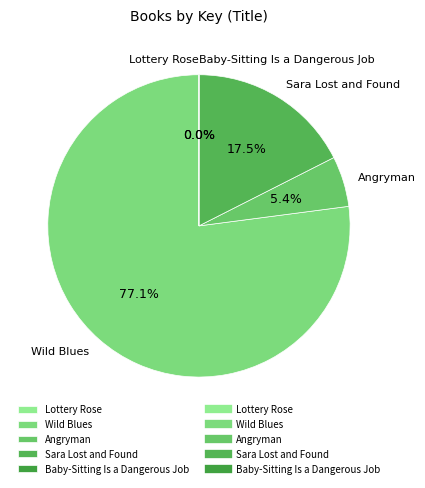

Which slice is the largest?

Wild Blues